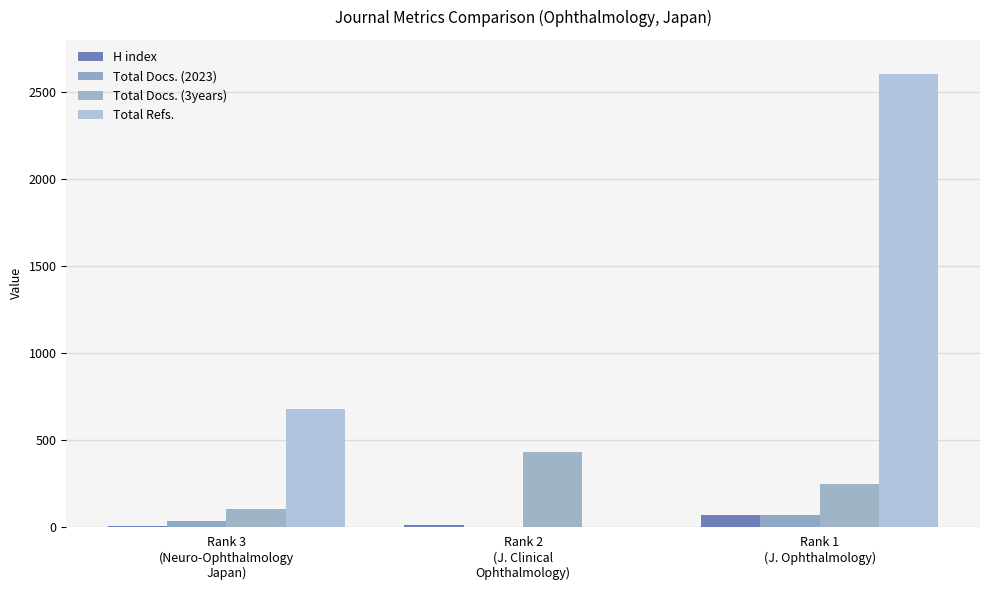

What is the greatest value displayed?

2603